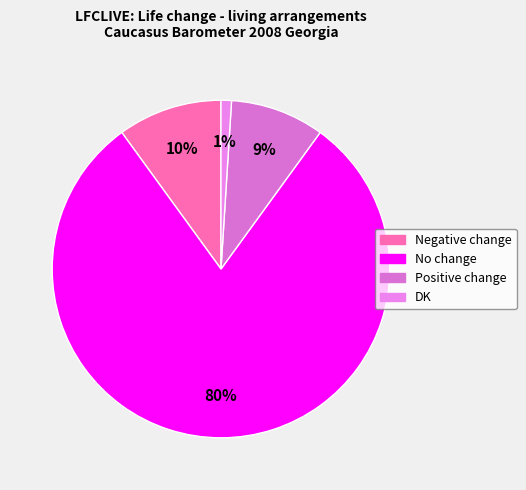

Count the number of slices in the pie.

4